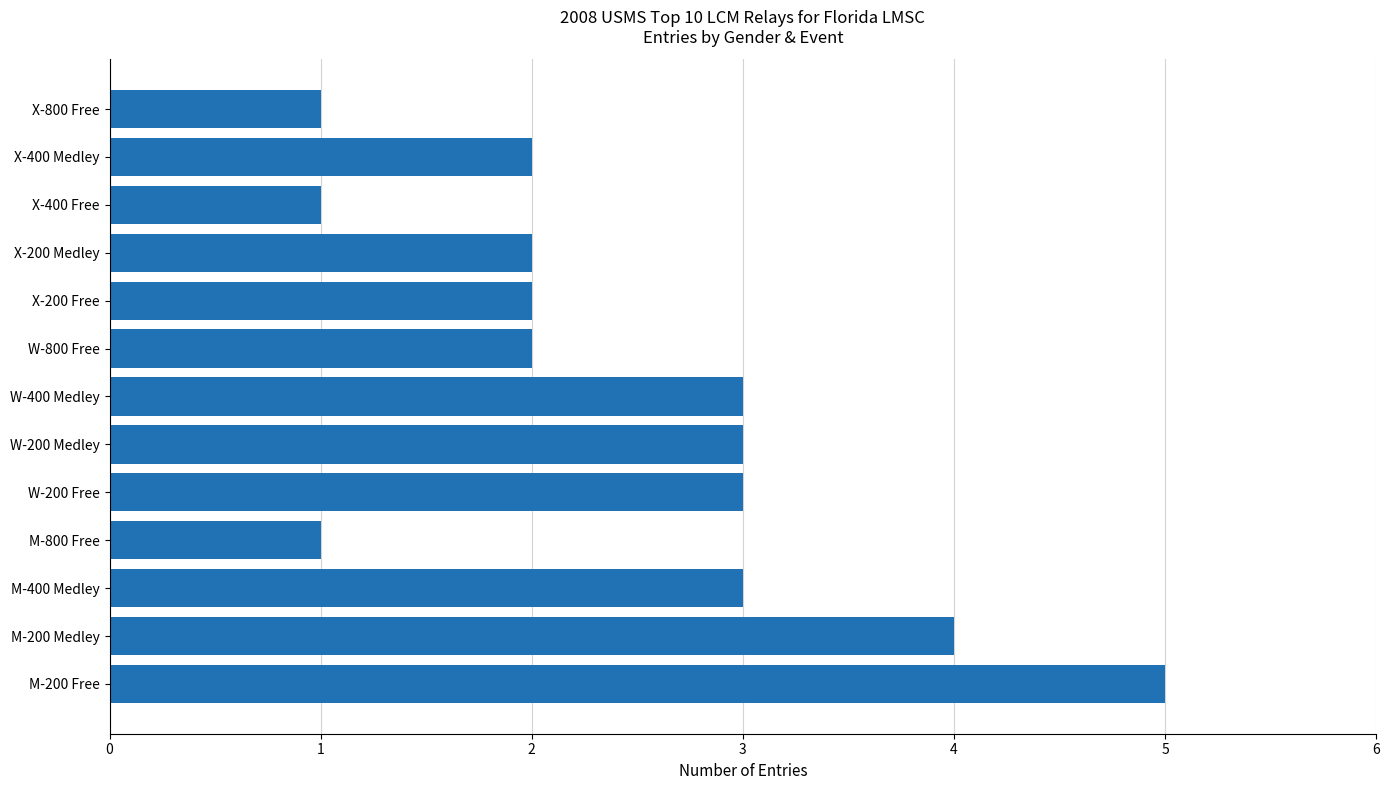

Reading top to bottom, transcribe all the data shown in this chart.

X-800 Free=1	X-400 Medley=2	X-400 Free=1	X-200 Medley=2	X-200 Free=2	W-800 Free=2	W-400 Medley=3	W-200 Medley=3	W-200 Free=3	M-800 Free=1	M-400 Medley=3	M-200 Medley=4	M-200 Free=5